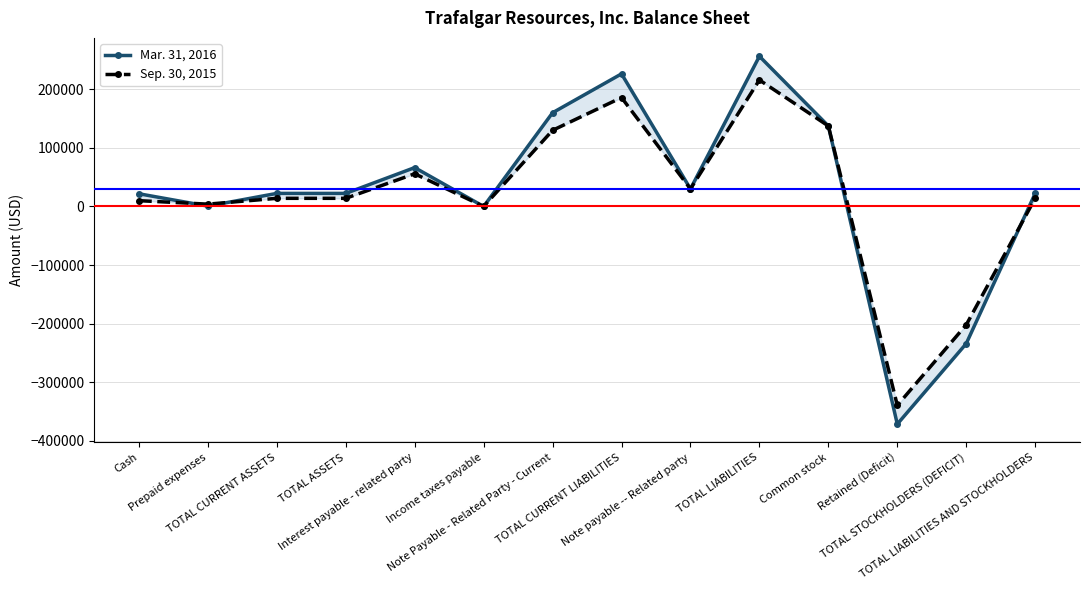

At how many categories does at least one series exceed -297509?

13